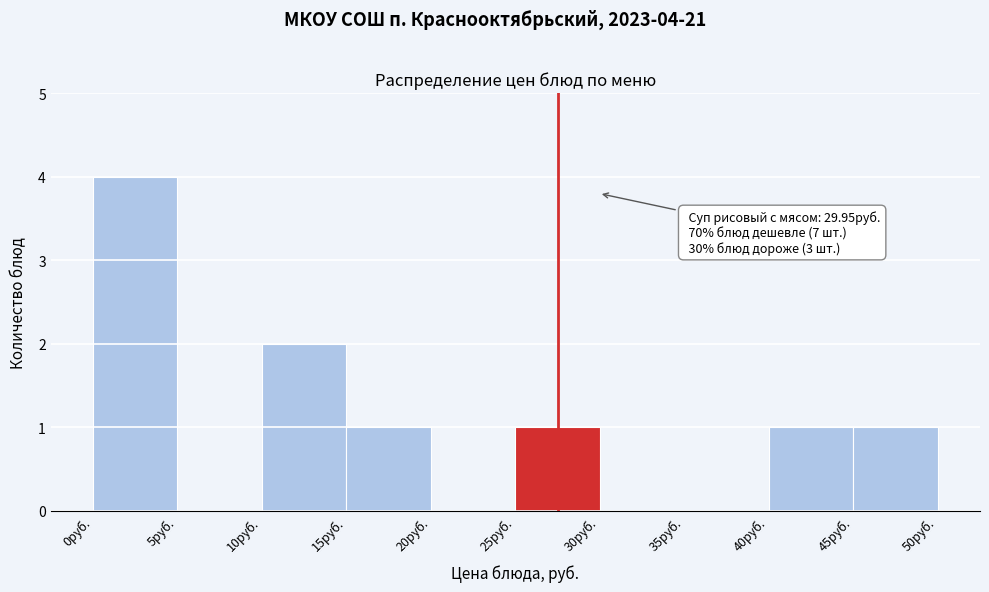

Over which range of the x-axis is the bar tallest?

0 to 5